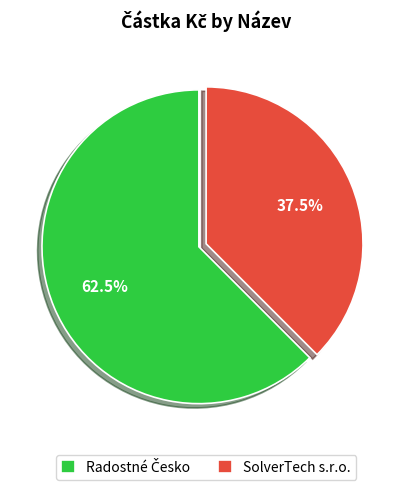

What portion of the pie excludes SolverTech s.r.o.?

62.5%